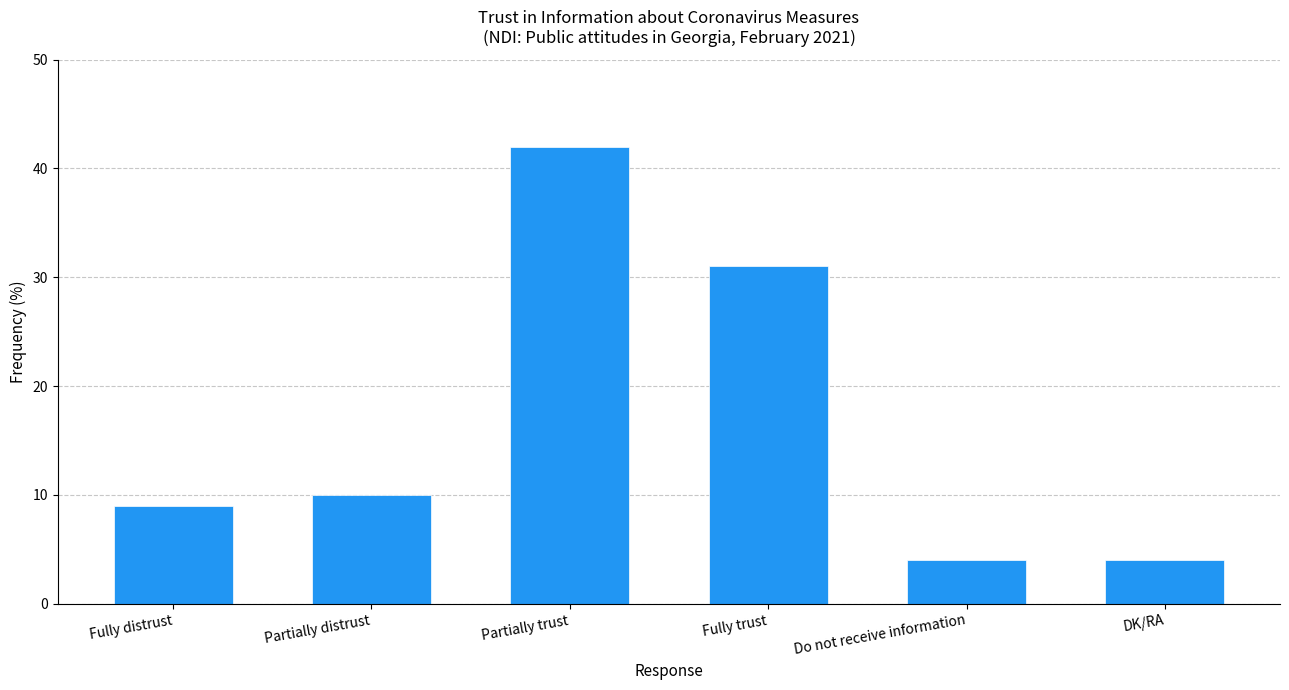

What is the minimum value shown in the chart?

4